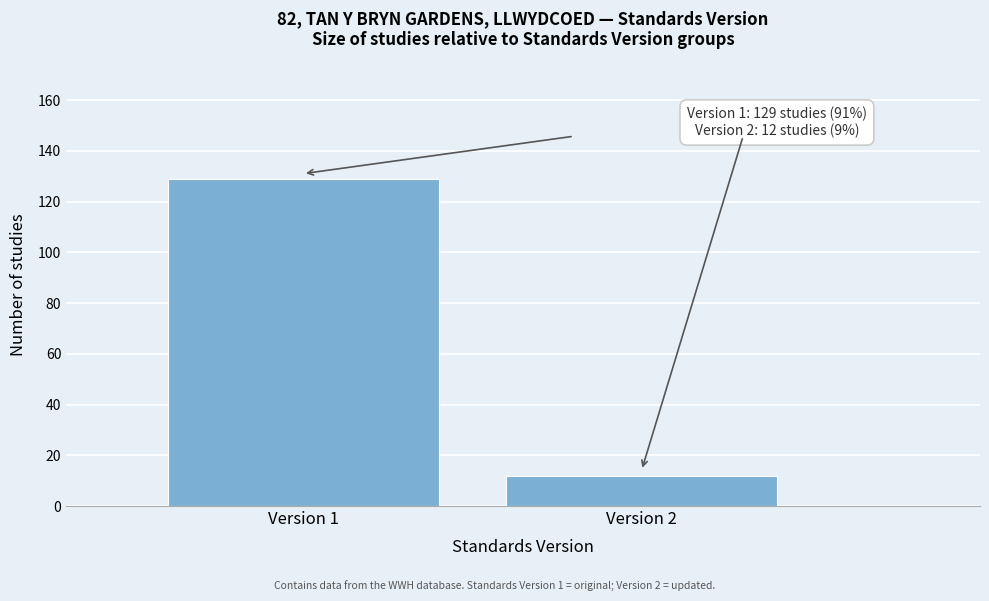

Reading left to right, what are all the values shown in this chart?

129	12